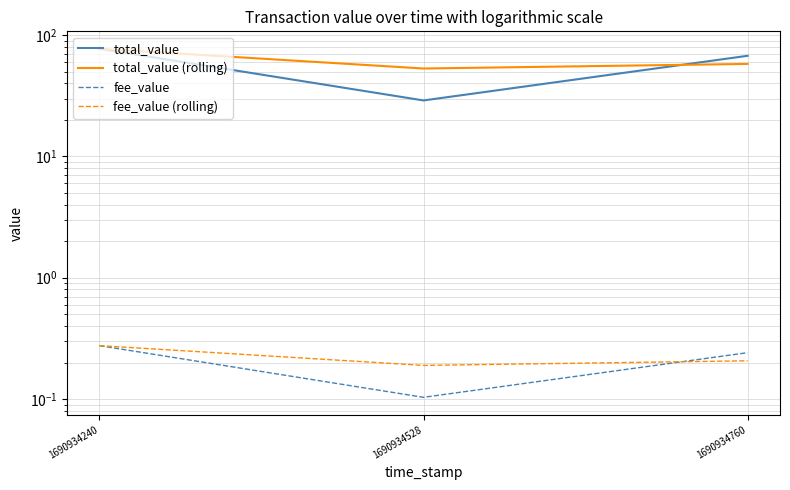

What is the value of the fee_value (rolling) point at the 3rd from the left?

0.2